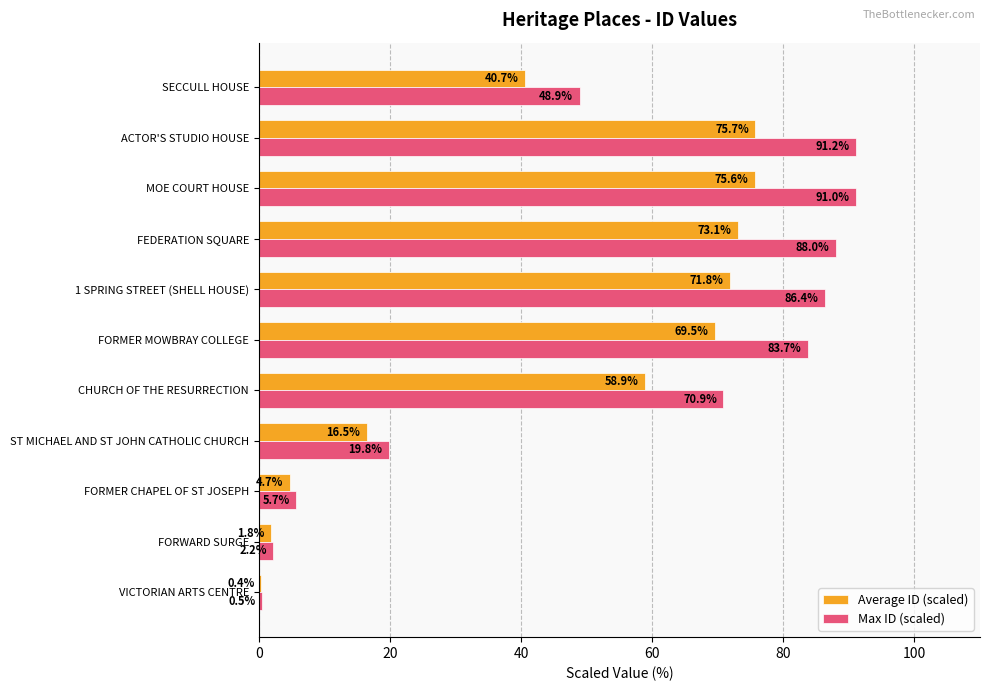

Is the value of Max ID (scaled) at FEDERATION SQUARE greater than the value of Average ID (scaled) at MOE COURT HOUSE?

Yes